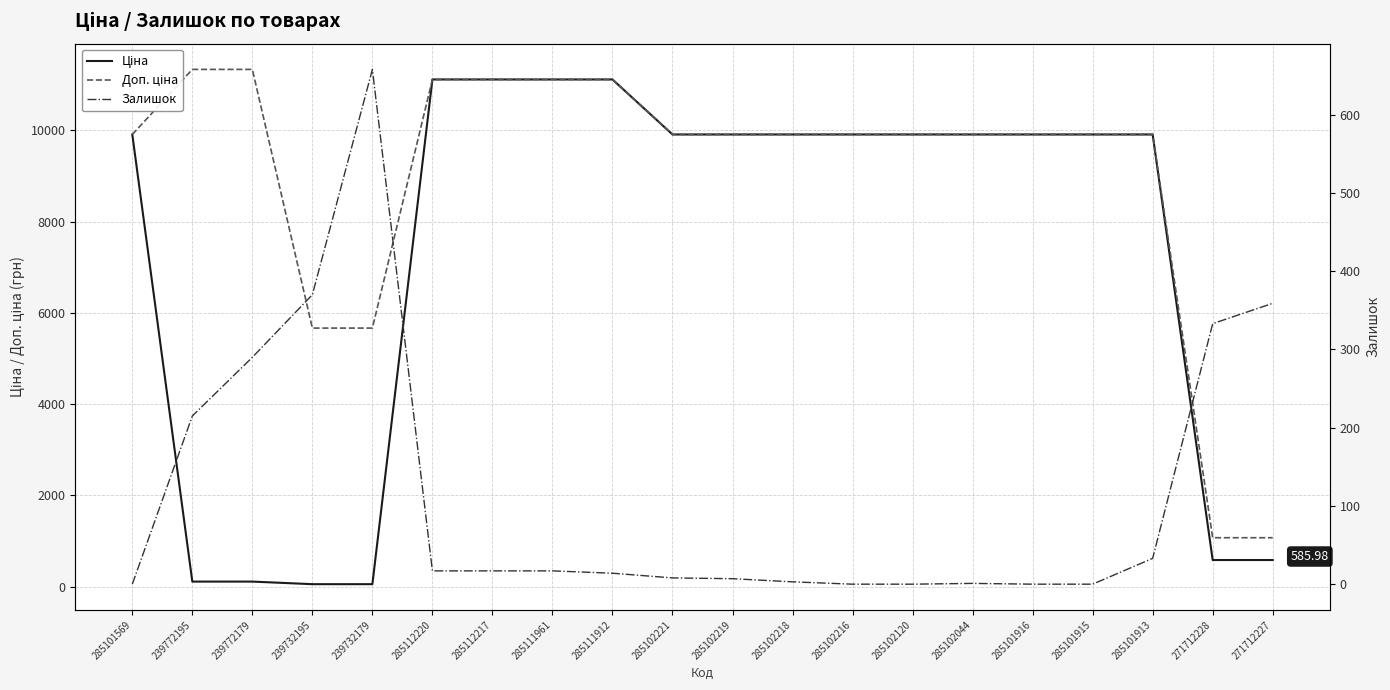

True or false: Залишок and Доп. ціна intersect in this chart.

False